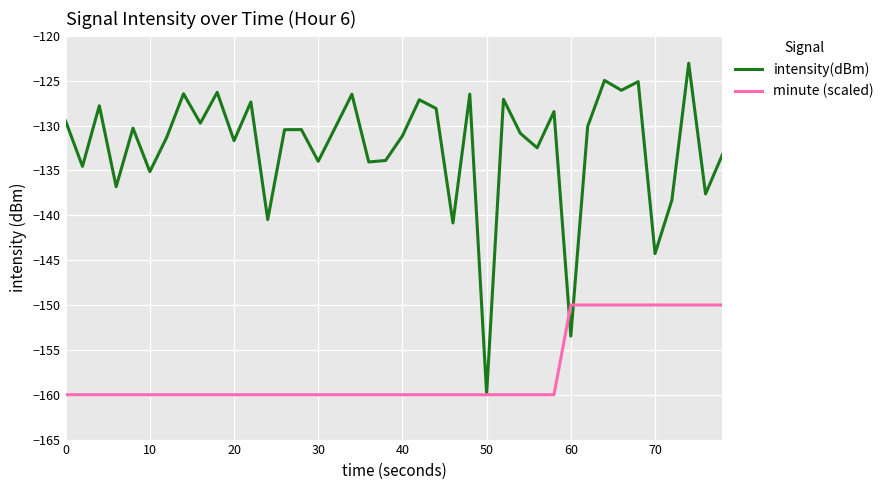

Which series has the largest range (max minus min)?

intensity(dBm)